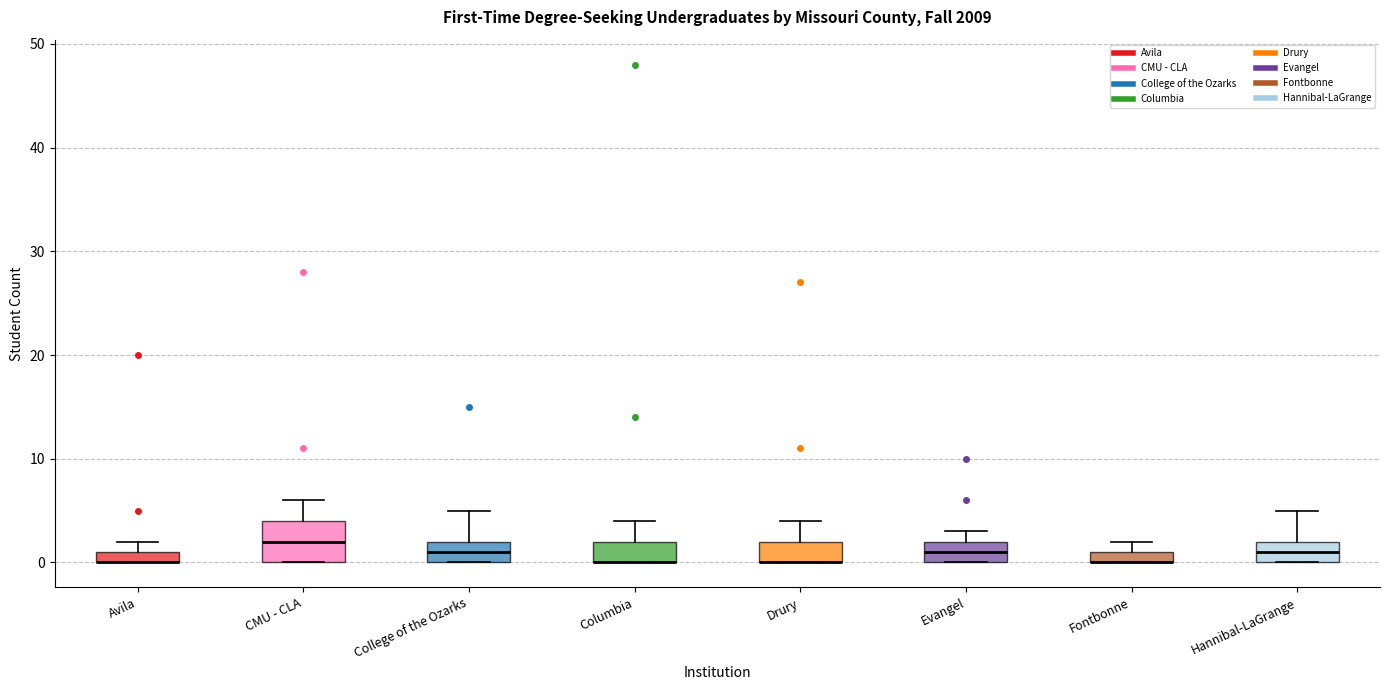

Comparing the boxes themselves (not the whiskers), which one is the tallest?

CMU - CLA